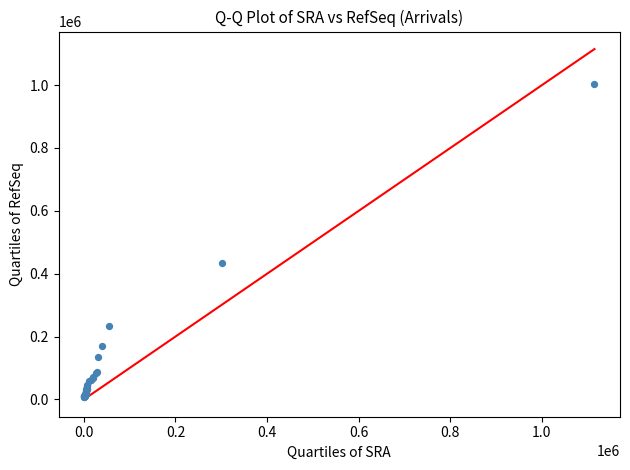

What Y value in the scatter plot is closest to 505292?

434532